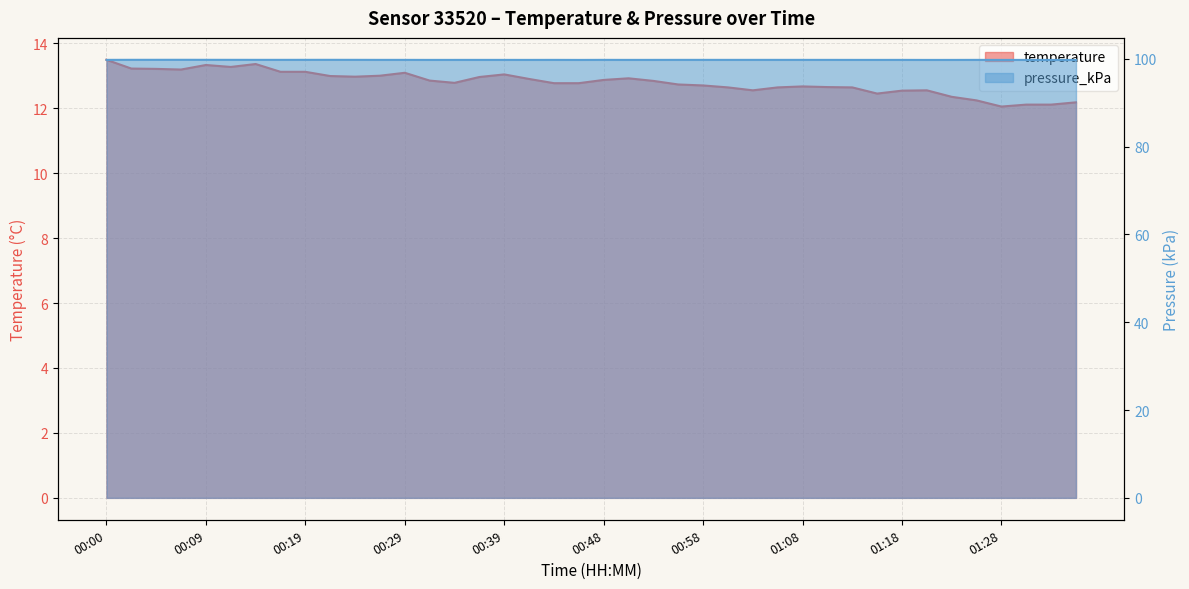

True or false: pressure_kPa has more than 0 points higher than both neighbors.

True